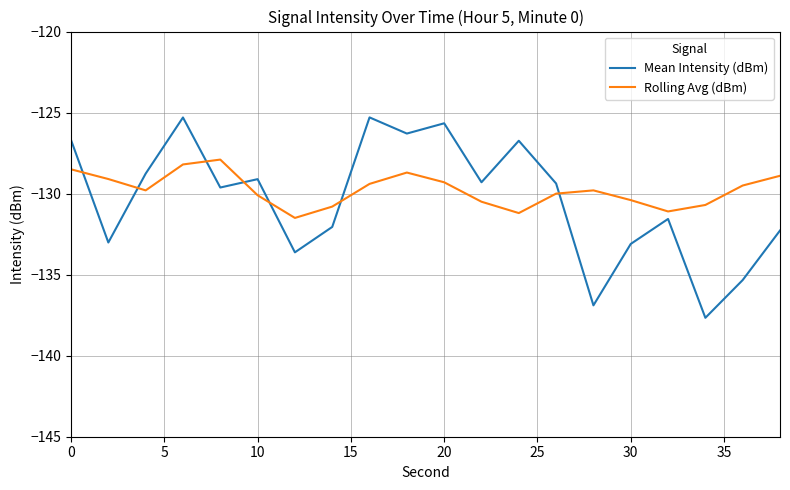

Which series has the largest range (max minus min)?

Mean Intensity (dBm)